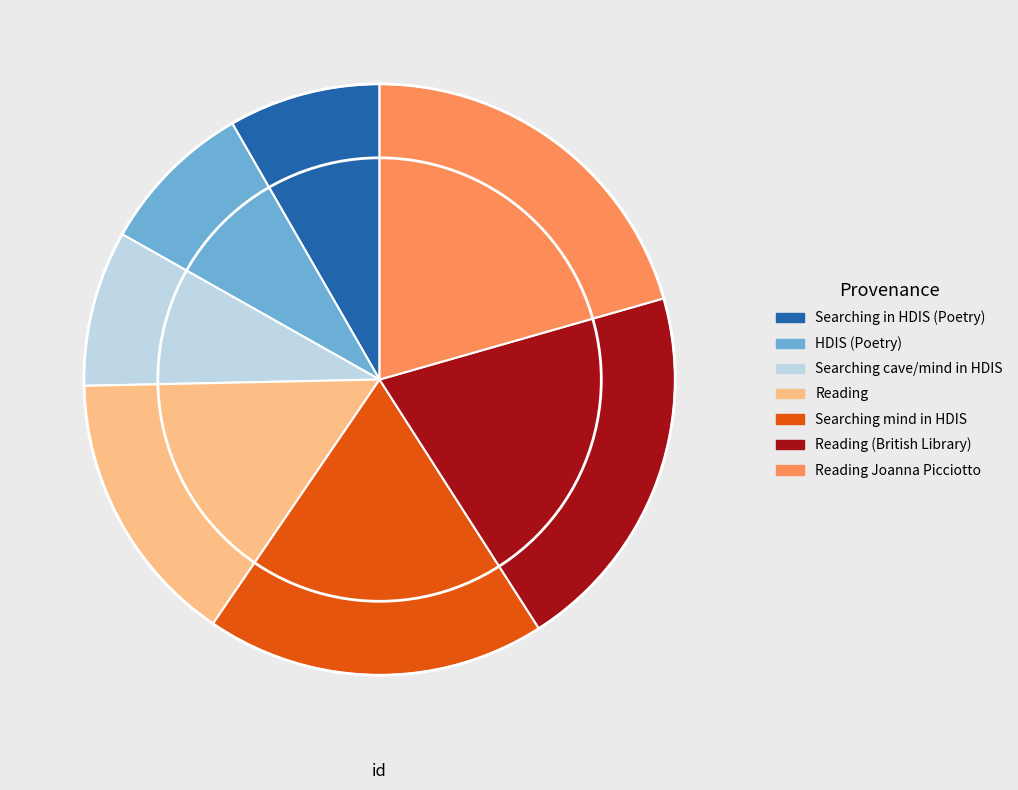

Is there any slice that represents more than half of the pie?

No